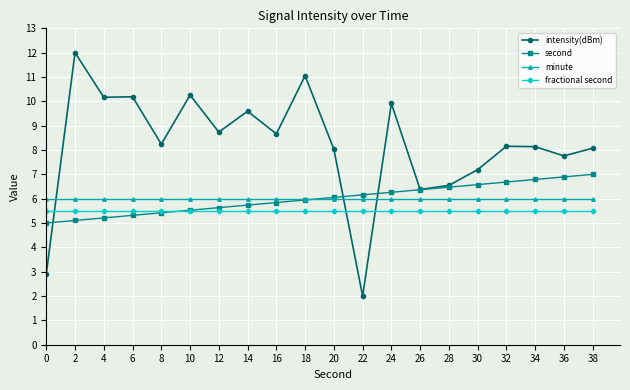

The value of minute at 36 is 8.3. True or false?

False